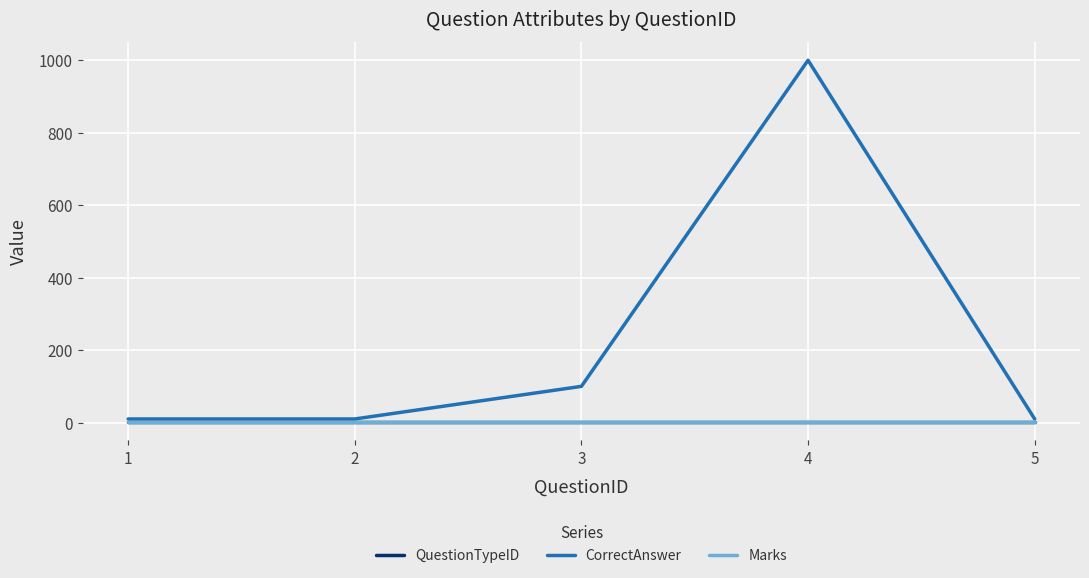

Is this an area chart (filled region under the line)?

No